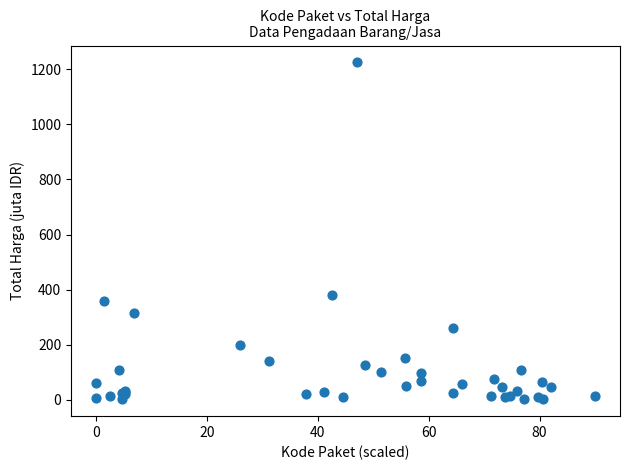

What Y value in the scatter plot is closest to 613?

379.1